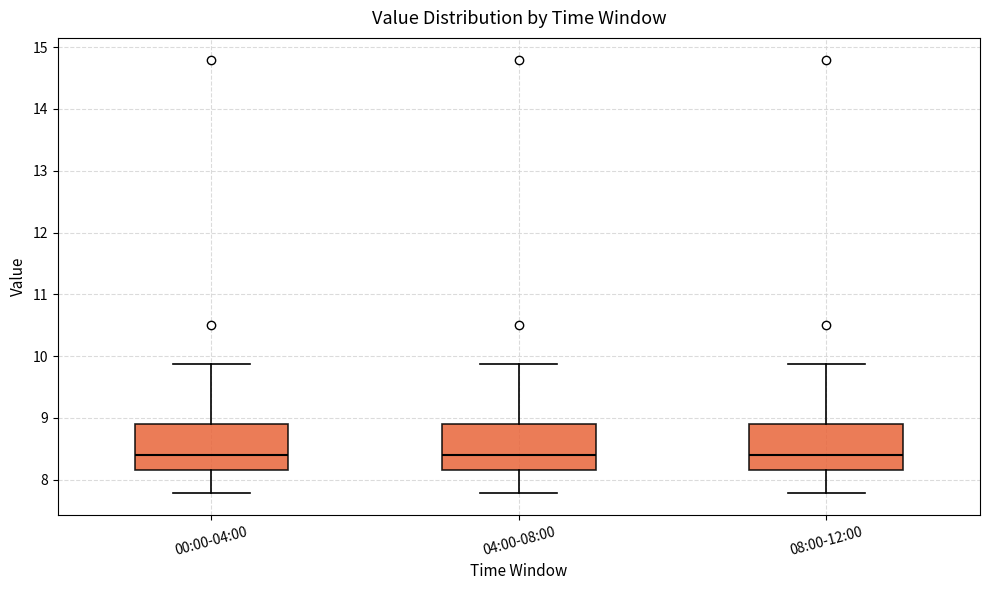

Where does the median line of the box for 04:00-08:00 sit on the y-axis? The values are not printed on the chart, so give them approximately, as read against the axis.

8.4